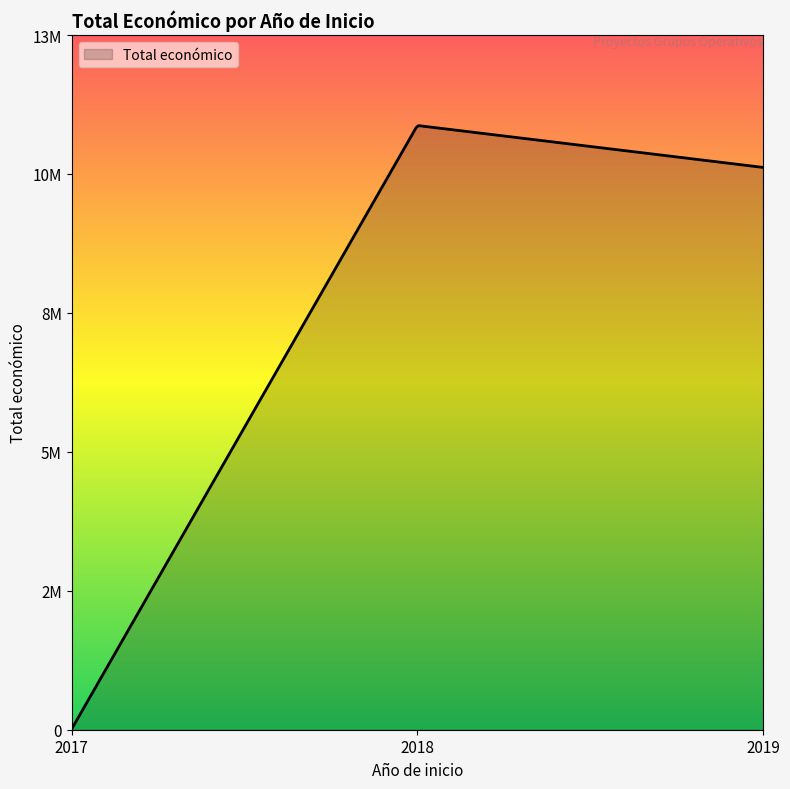

Which category has the lowest value across all series?

2017